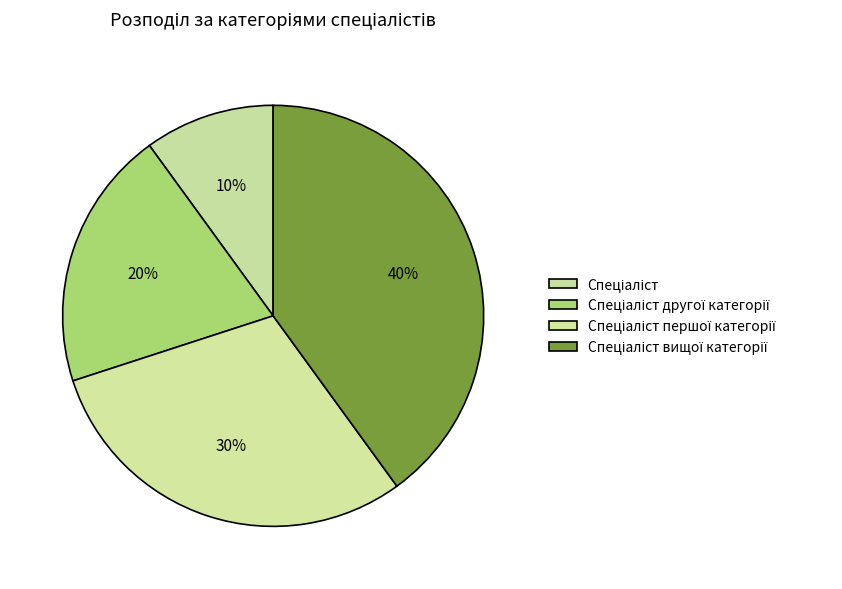

How many slices are in this pie chart?

4